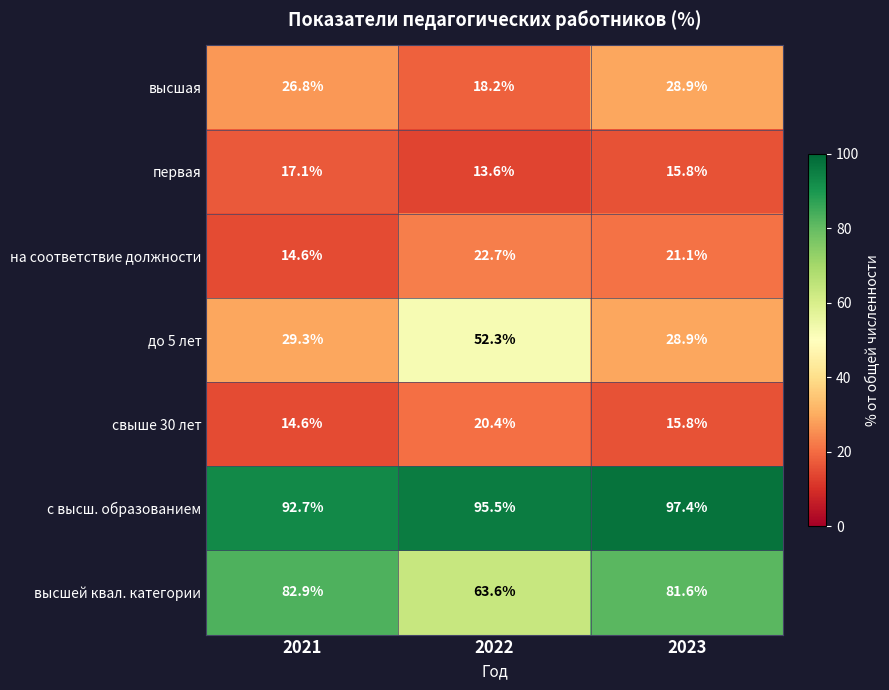

What is the minimum value for высшей квал. категории?

63.6